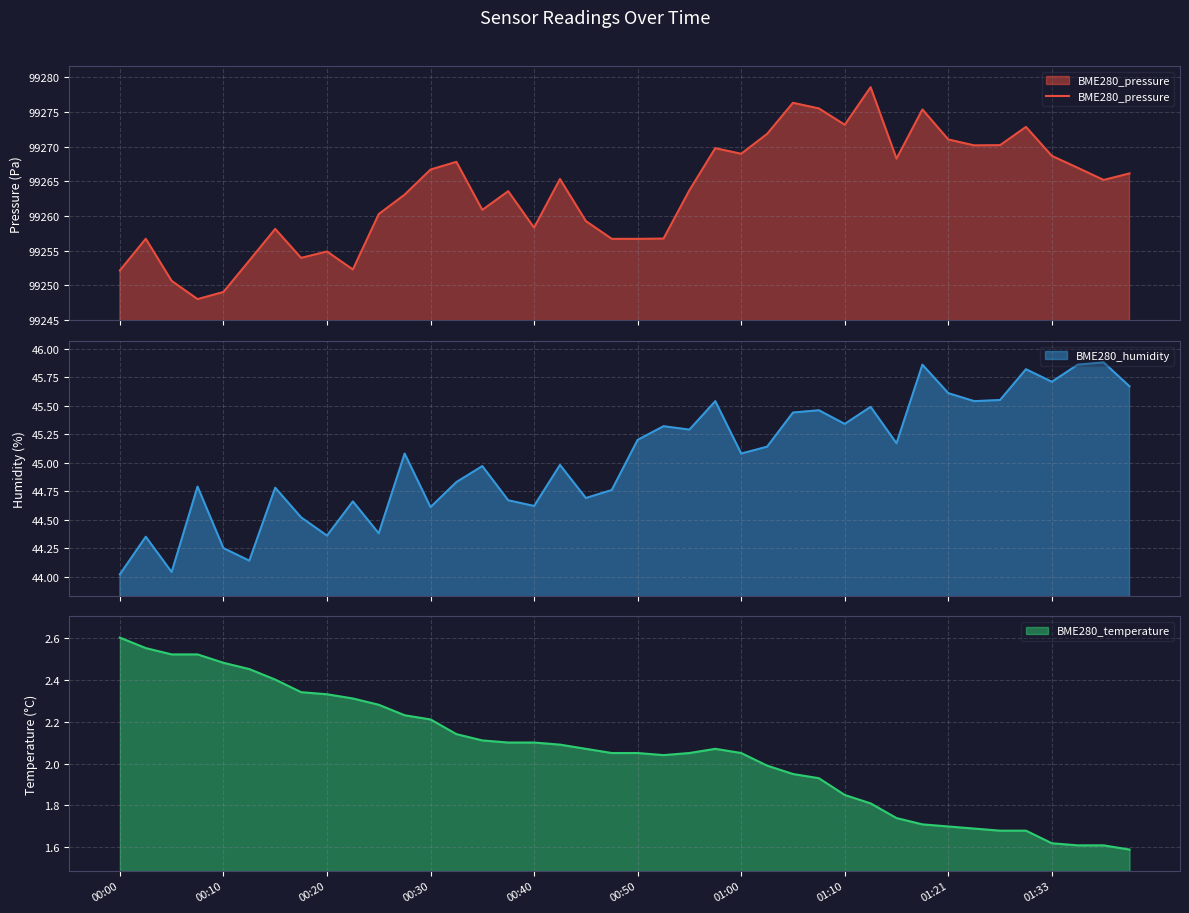

Does the chart display data point markers on the line(s)?

No